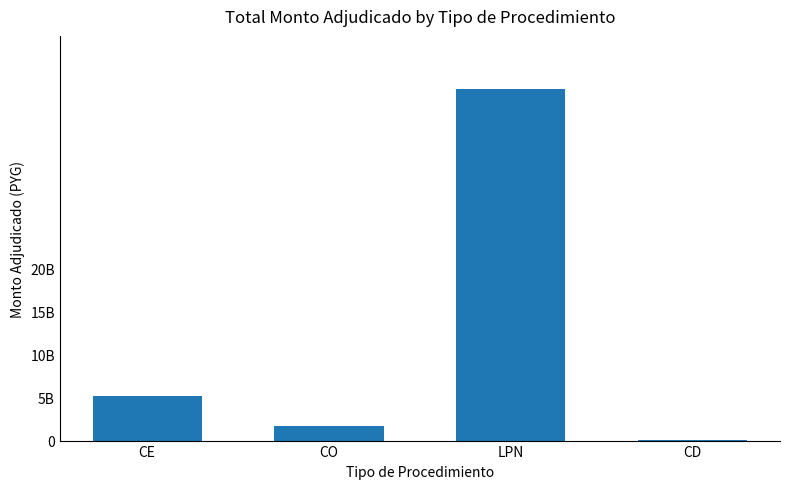

What position from the right is LPN?

2